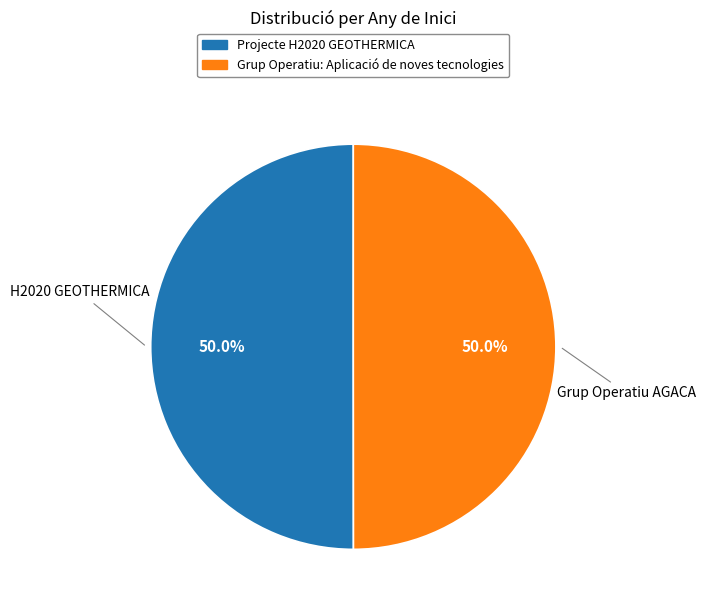

Approximately how many times larger is the value at Grup Operatiu: Aplicació de noves tecnologies compared to Projecte H2020 GEOTHERMICA?

1.0